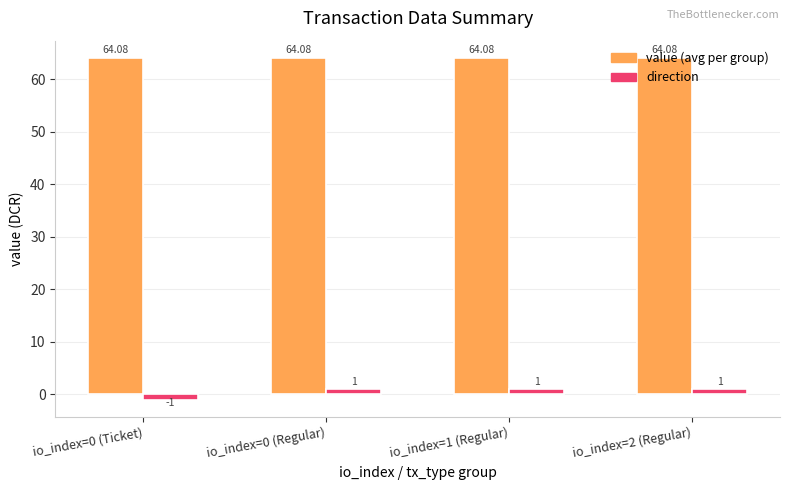

Is it true that direction equals -1.0 at io_index=0 (Ticket)?

True